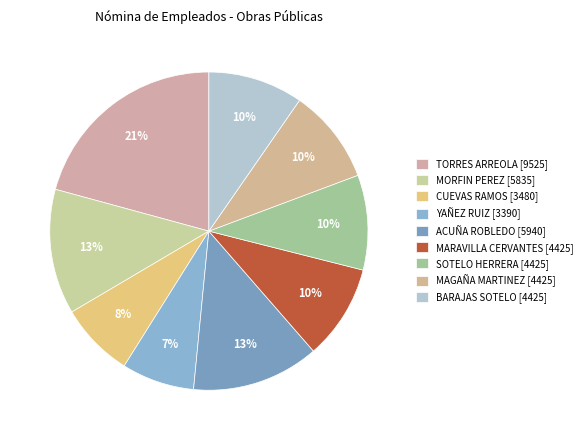

How many slices are in this pie chart?

9